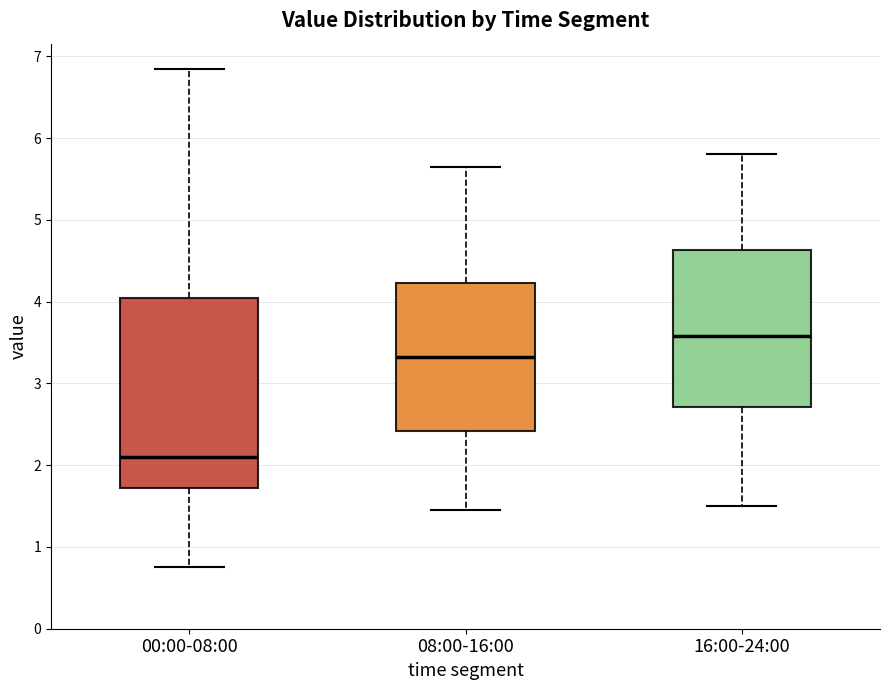

Which box has the lowest median line?

00:00-08:00